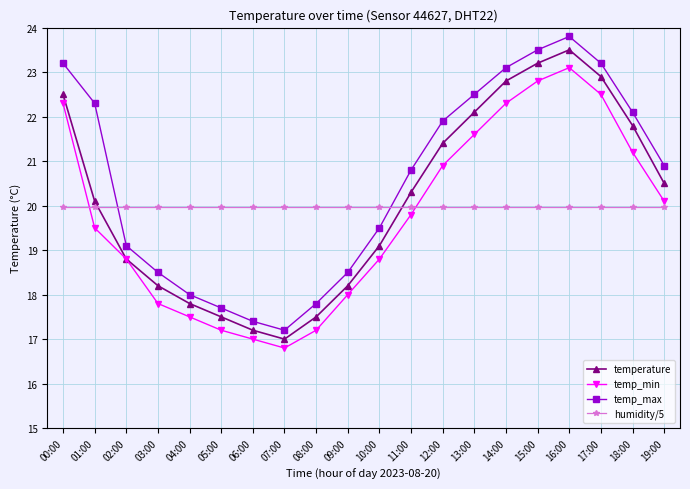

What is the maximum value for temp_min?

23.1